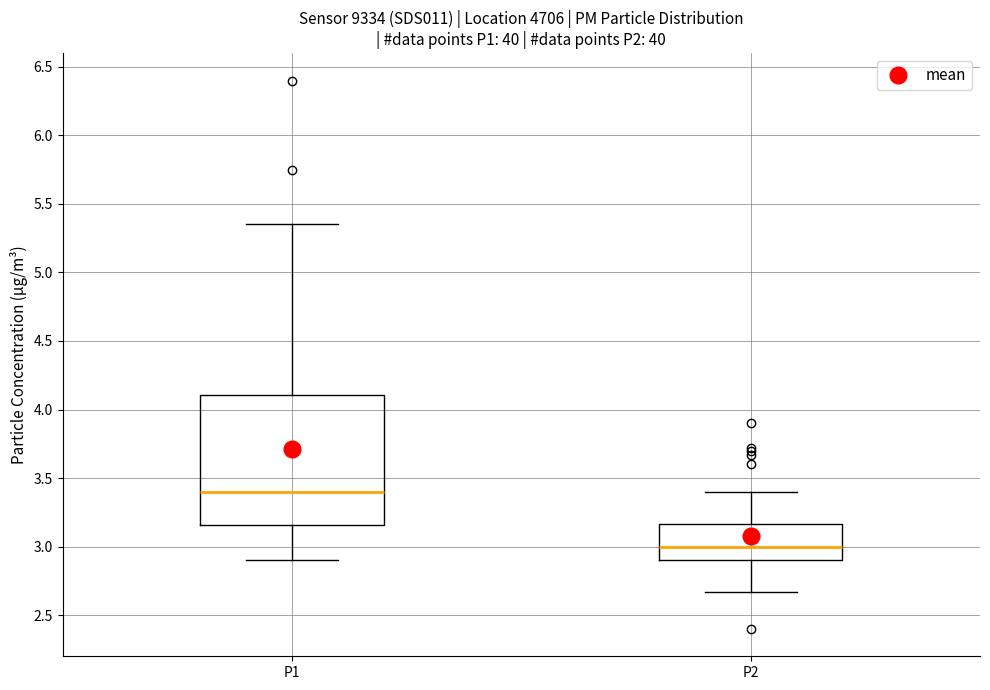

Which box's median line is the highest?

P1